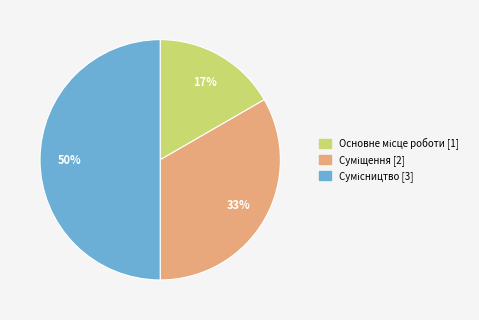

To the nearest percent, what is the difference between the largest and smallest slice percentages?

33%